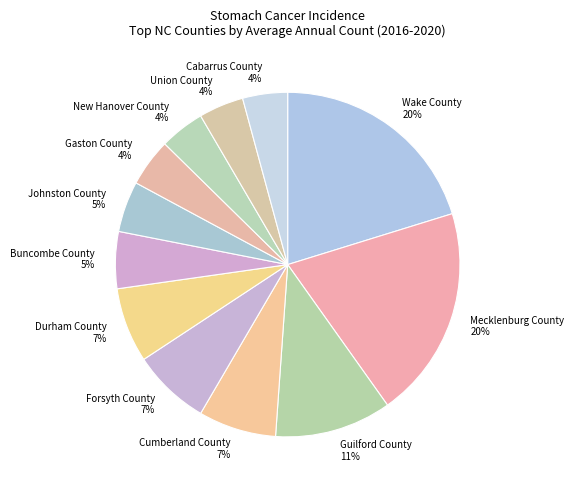

True or false: Guilford County accounts for 3% of the total.

False